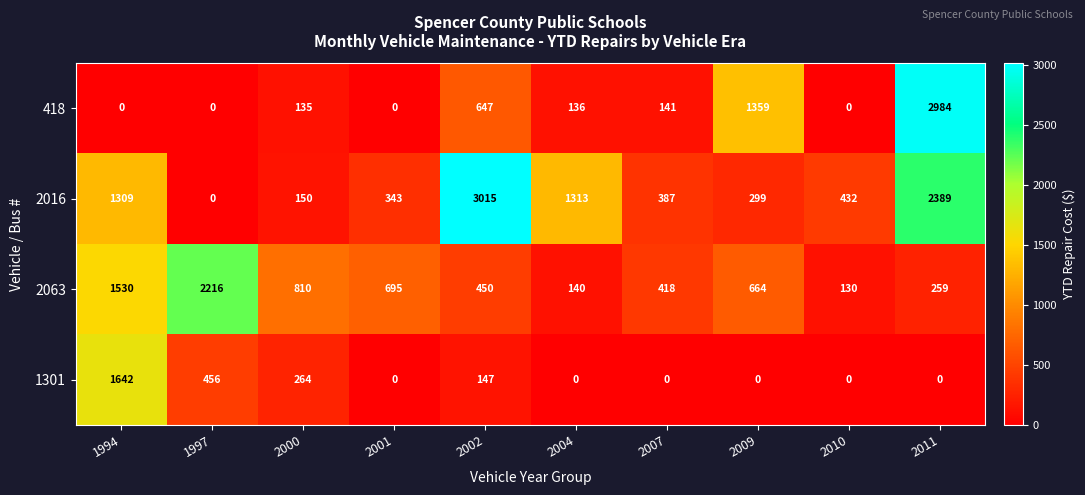

Which category has the highest value in the 2016 series?

2002